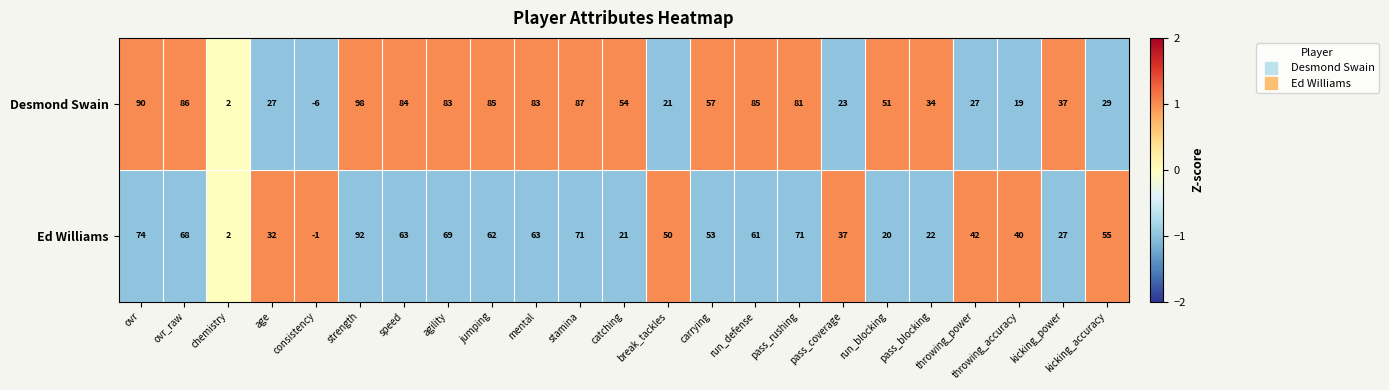

True or false: Ed Williams has a value of 35 at run_blocking.

False